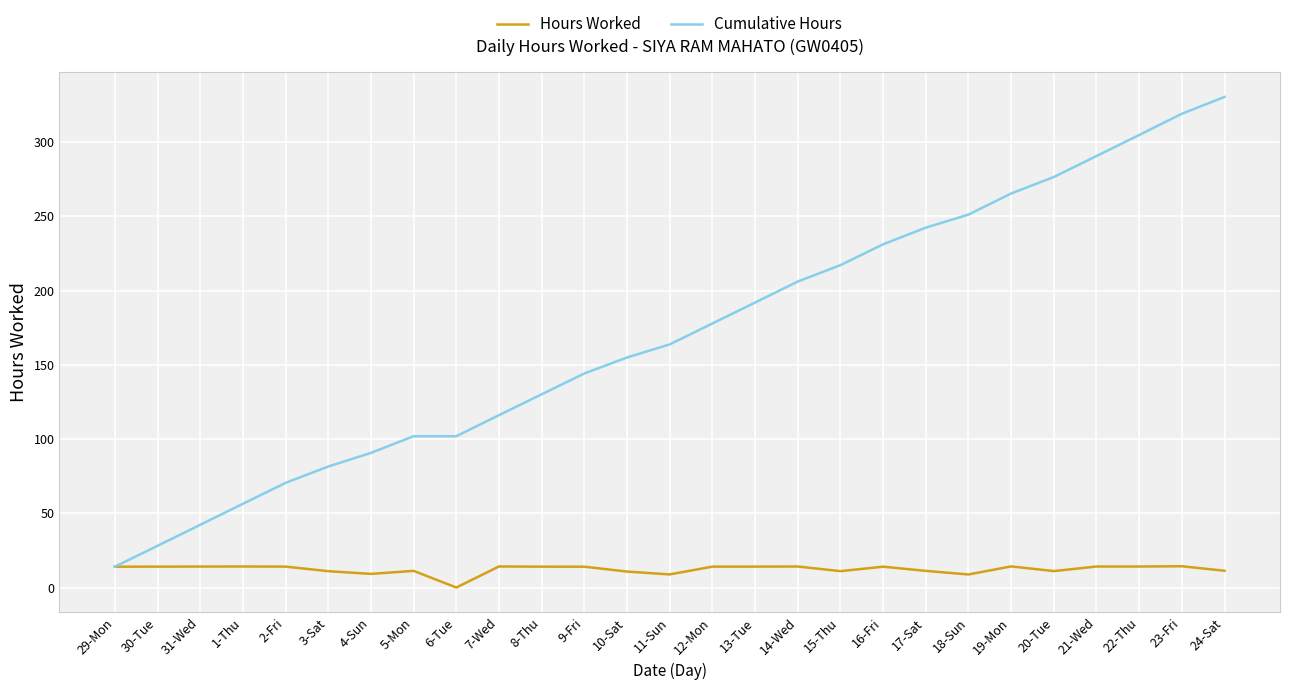

Rank the series by their average value, from lowest to highest.

Hours Worked, Cumulative Hours